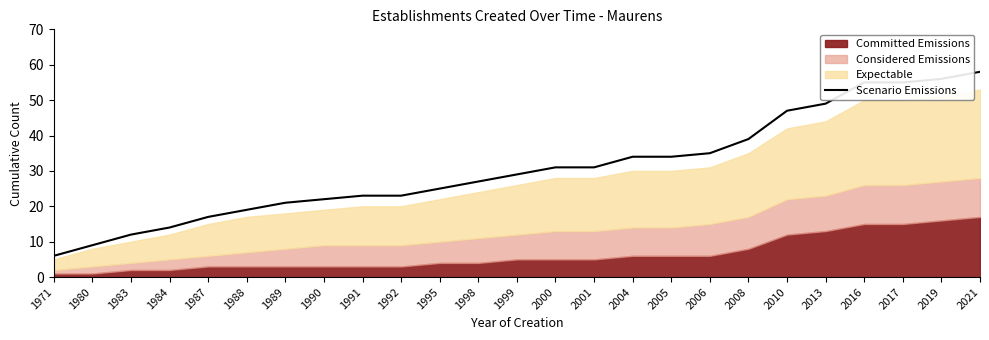

List the labels in order of value, smallest first.

1971, 1980, 1983, 1984, 1987, 1988, 1989, 1990, 1991, 1992, 1995, 1998, 1999, 2000, 2001, 2004, 2005, 2006, 2008, 2010, 2013, 2016, 2017, 2019, 2021